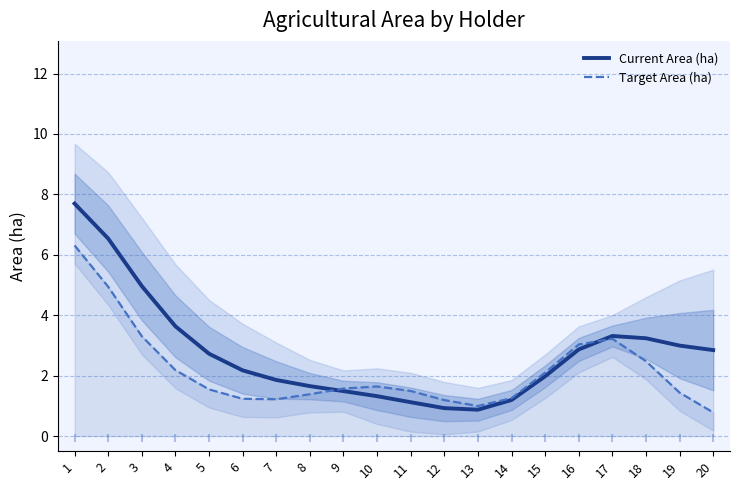

At which category is the sum across all series the highest?

1